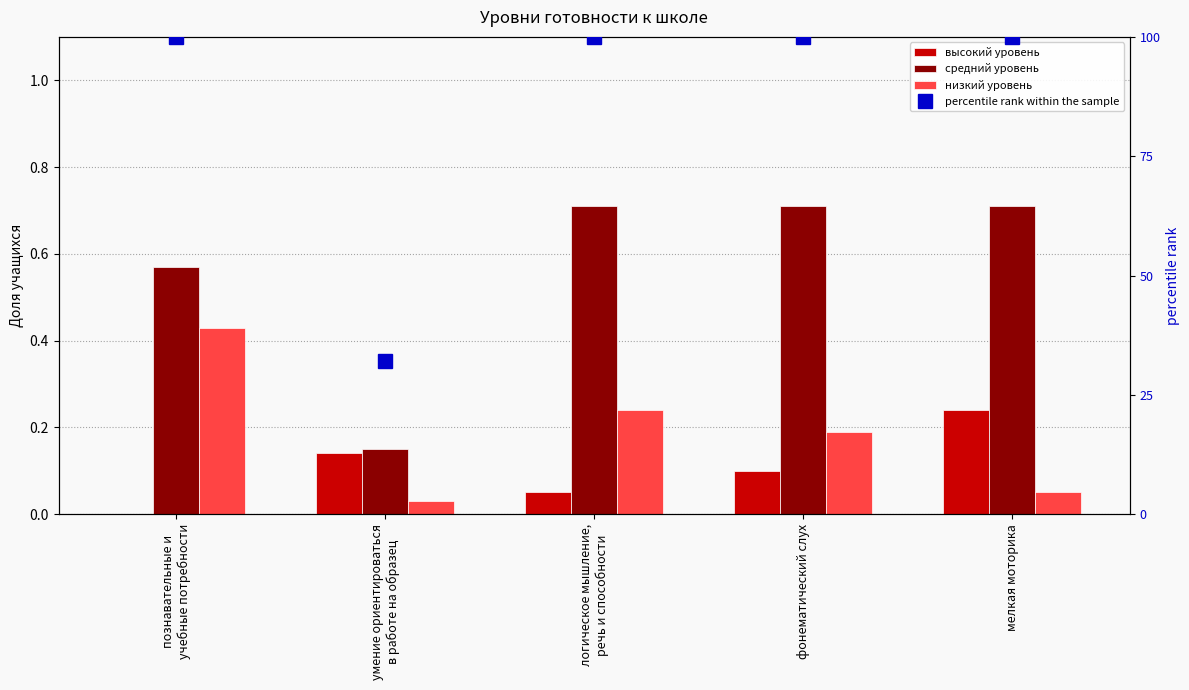

Are the bars grouped side by side (vs. stacked)?

Yes